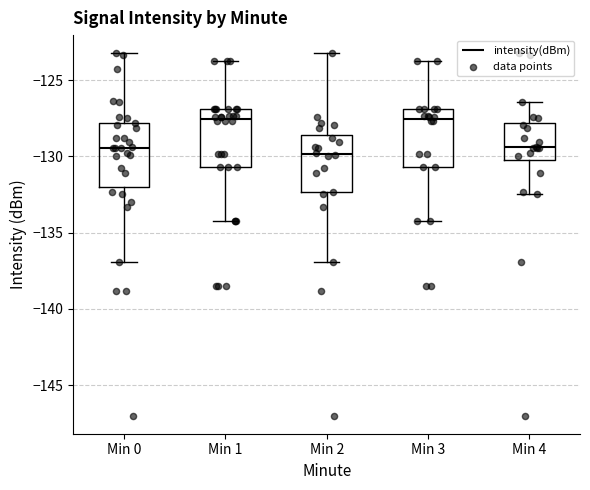

Where does the upper whisker of the box for Min 4 end on the y-axis? The values are not printed on the chart, so give them approximately, as read against the axis.

-126.5